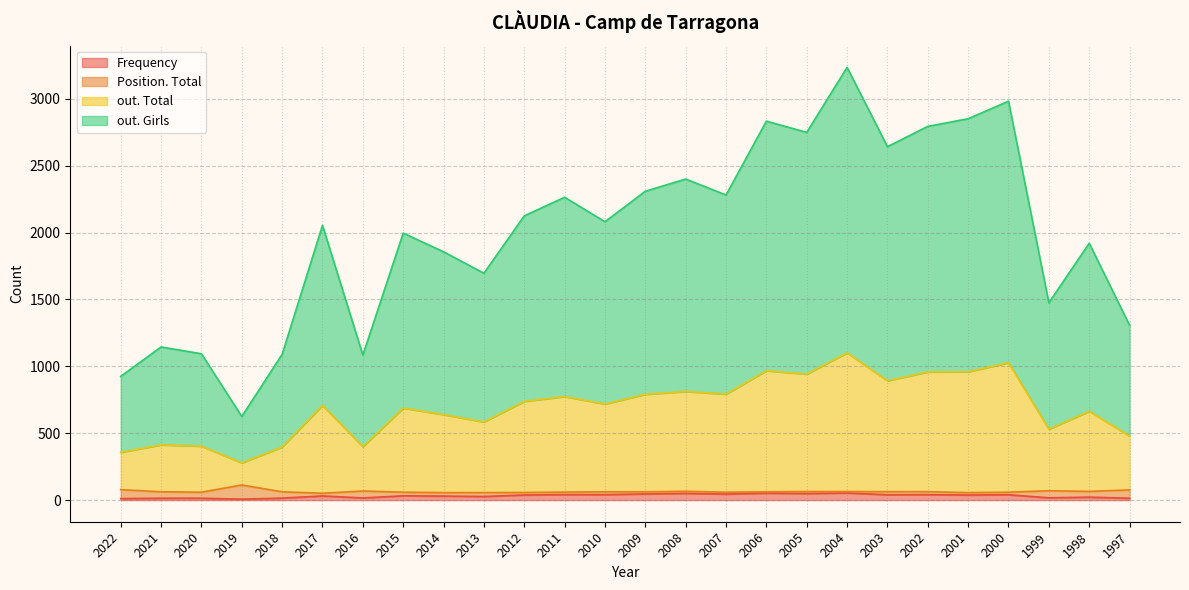

How many interior local valleys does the Frequency series have?

8